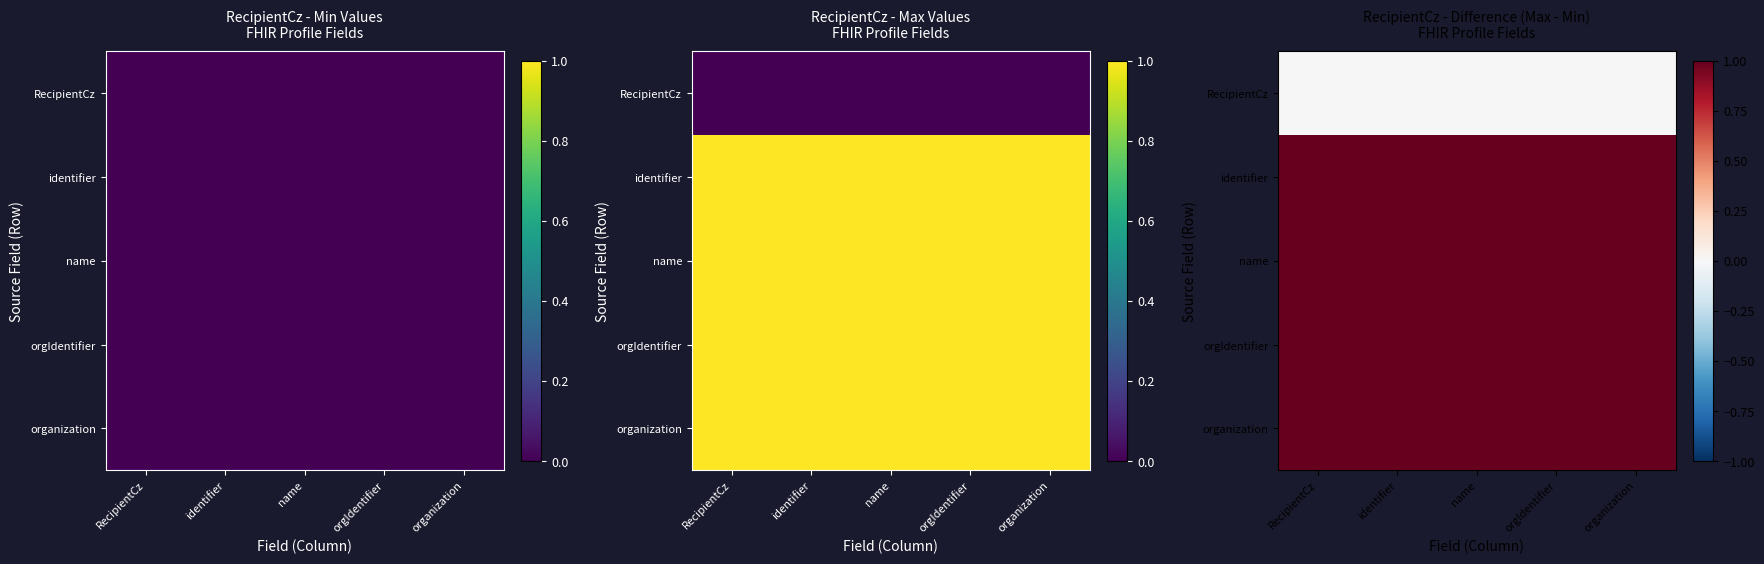

True or false: orgIdentifier has a value of 1 at RecipientCz.

True